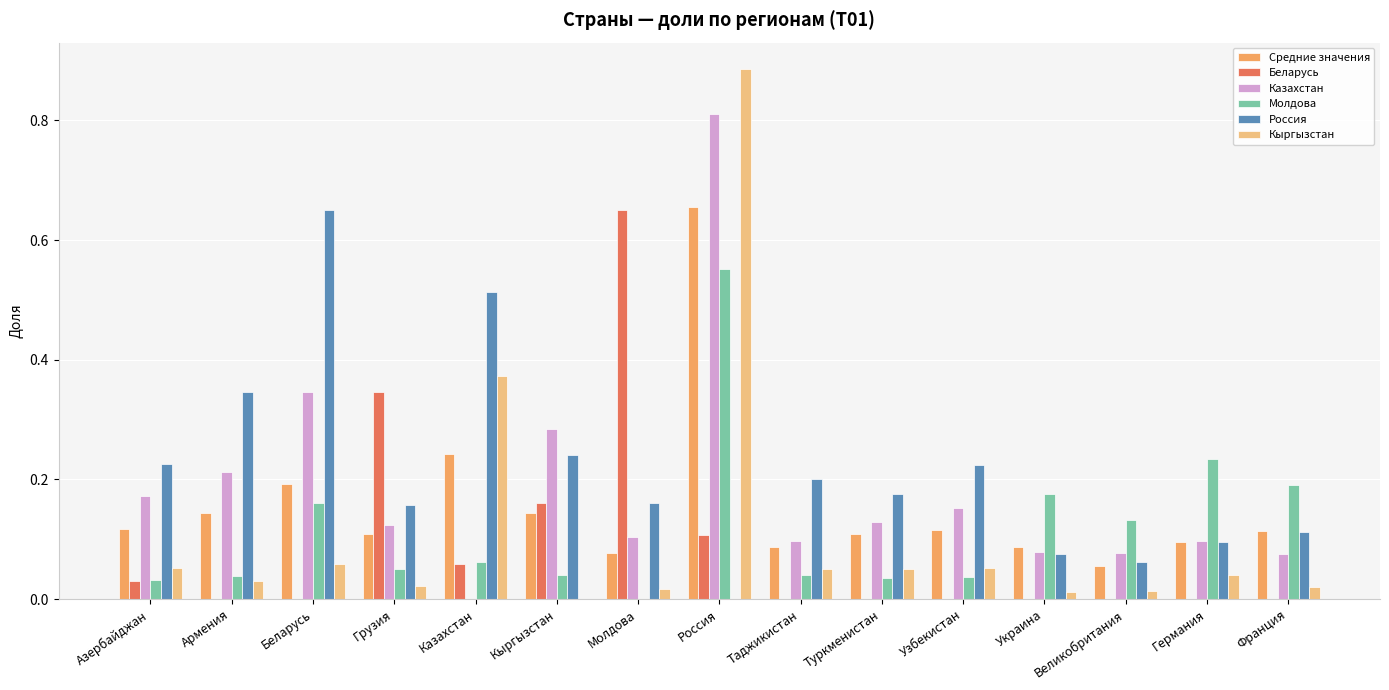

The Кыргызстан series shows 0.2 at Казахстан. True or false?

False